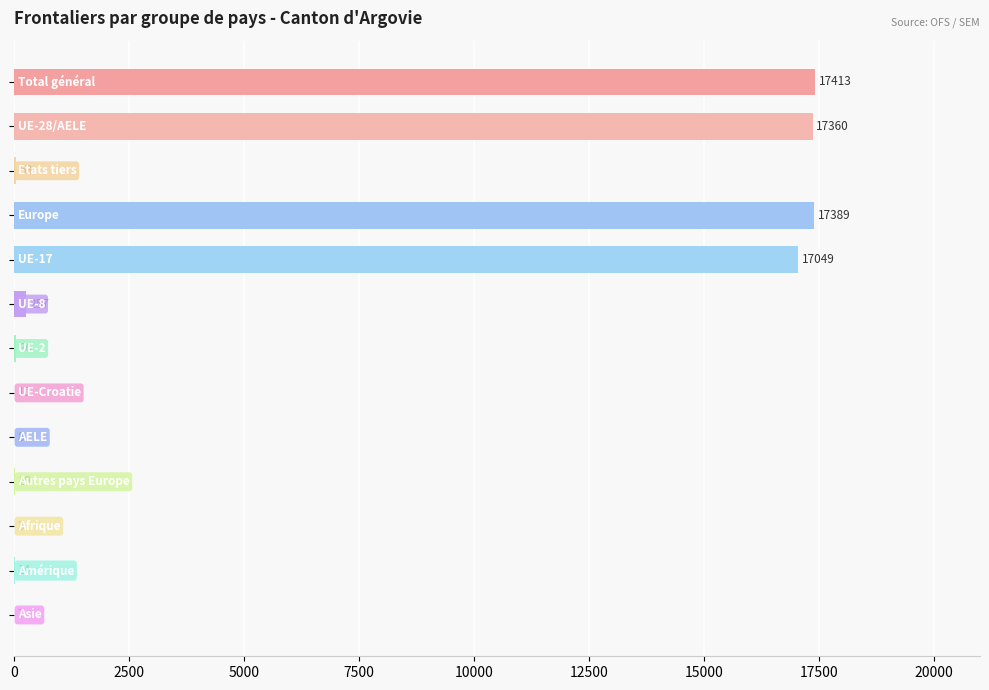

What is the maximum value shown in the chart?

17413